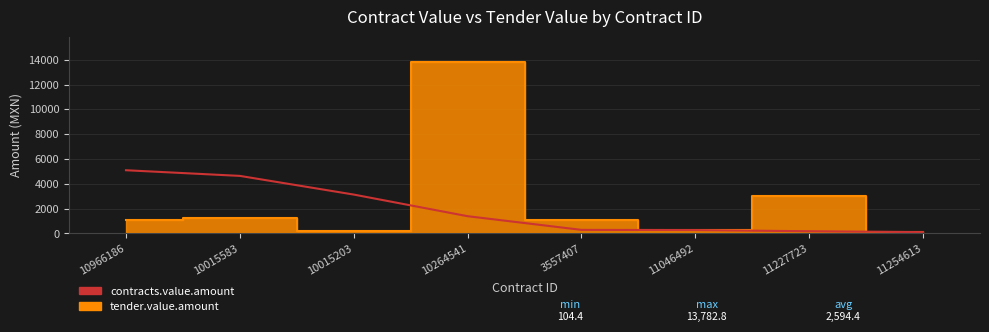

Rank the categories by value from lowest to highest.

11254613, 11227723, 11046492, 3557407, 10264541, 10015203, 10015583, 10966186